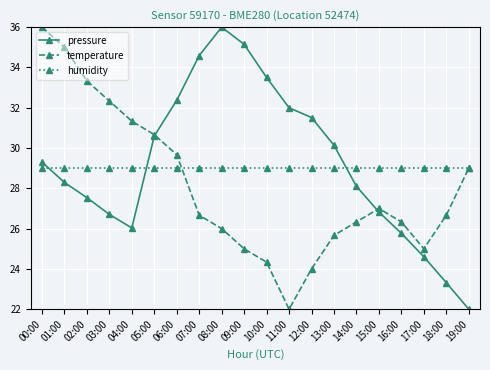

At 08:00, list the series in order from largest to smallest.

pressure, humidity, temperature